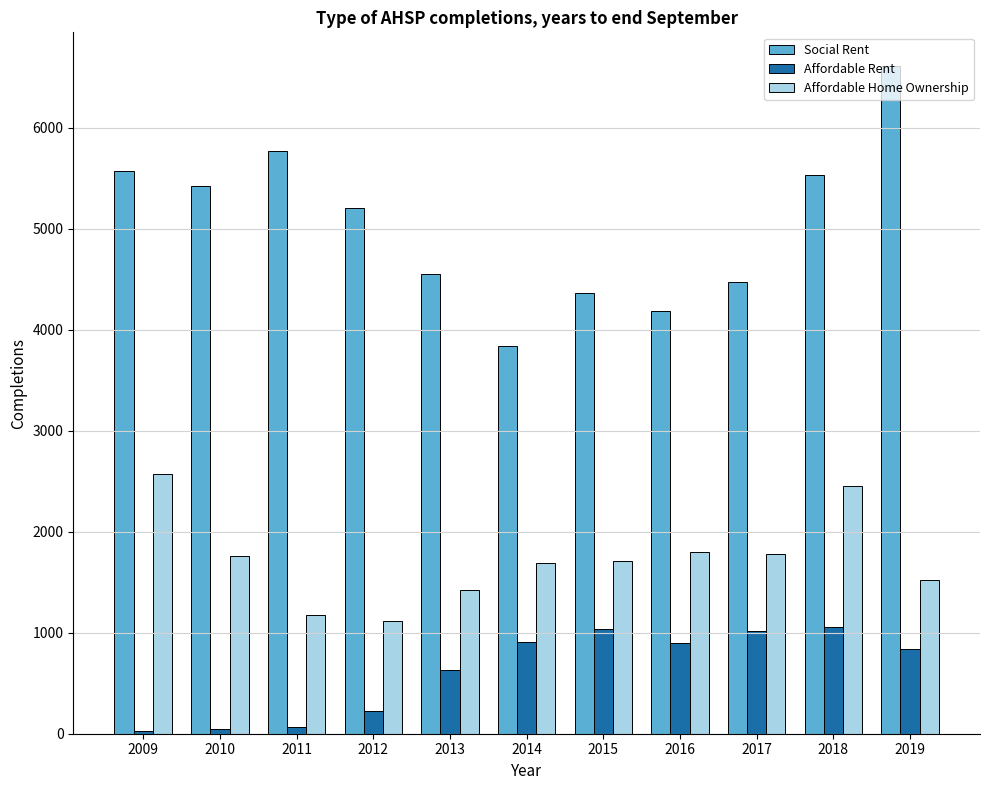

What is the value of the Affordable Rent bar at the 3rd from the left?

67